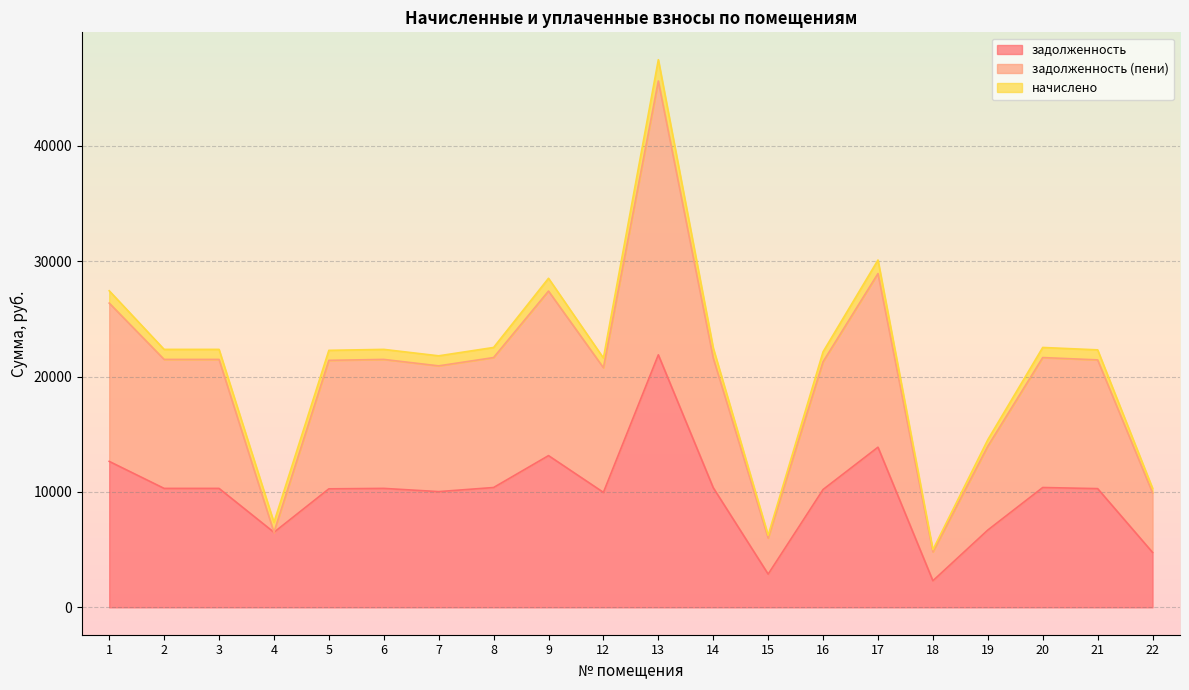

How many values in the задолженность series exceed 10310?

10